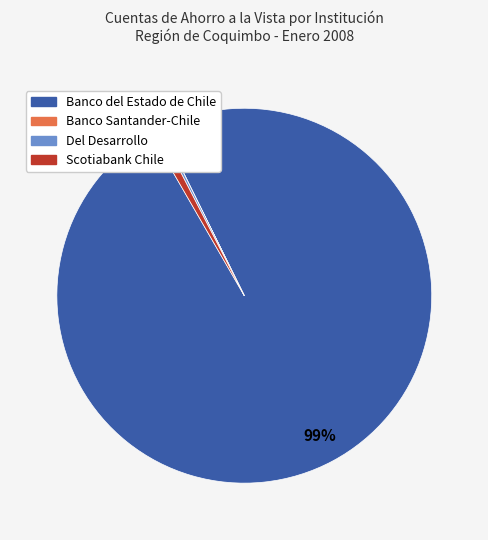

To the nearest percent, what is the difference between the largest and smallest slice percentages?

99%